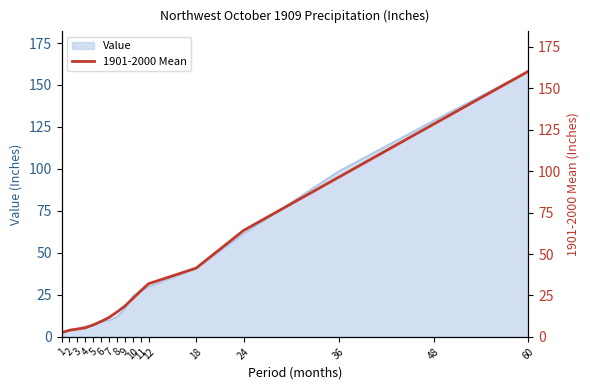

How many data points does each series have?

17